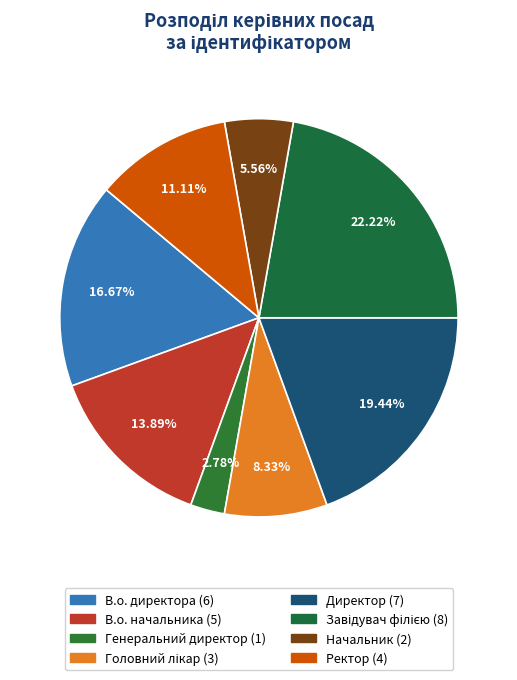

Is it true that В.о. начальника is 14% of the pie?

True